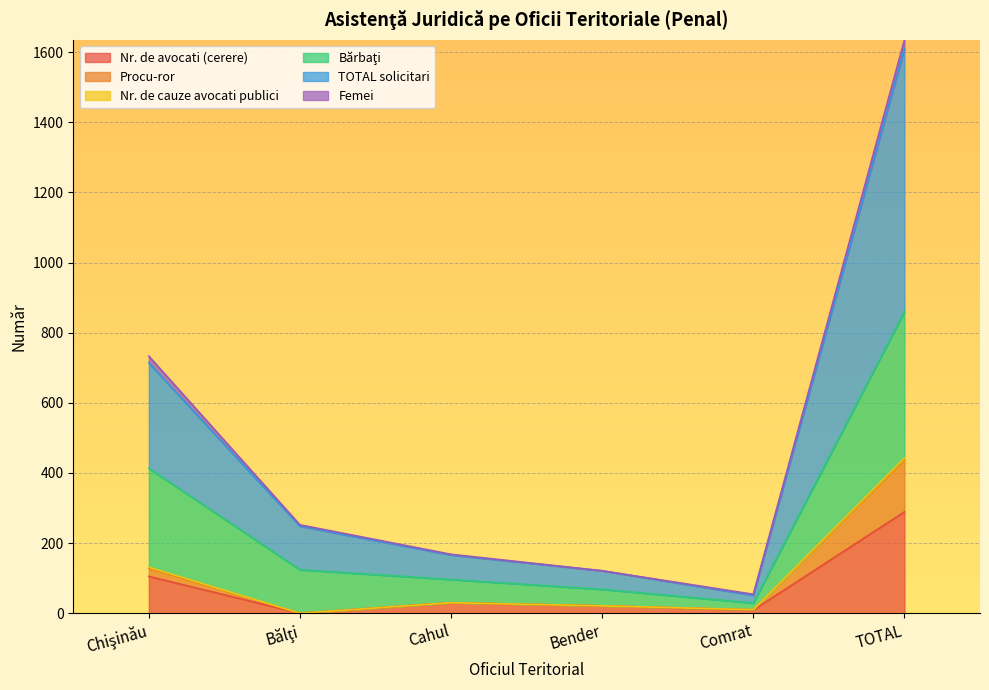

What is the value of the TOTAL solicitari point at the 2nd from the left?

248